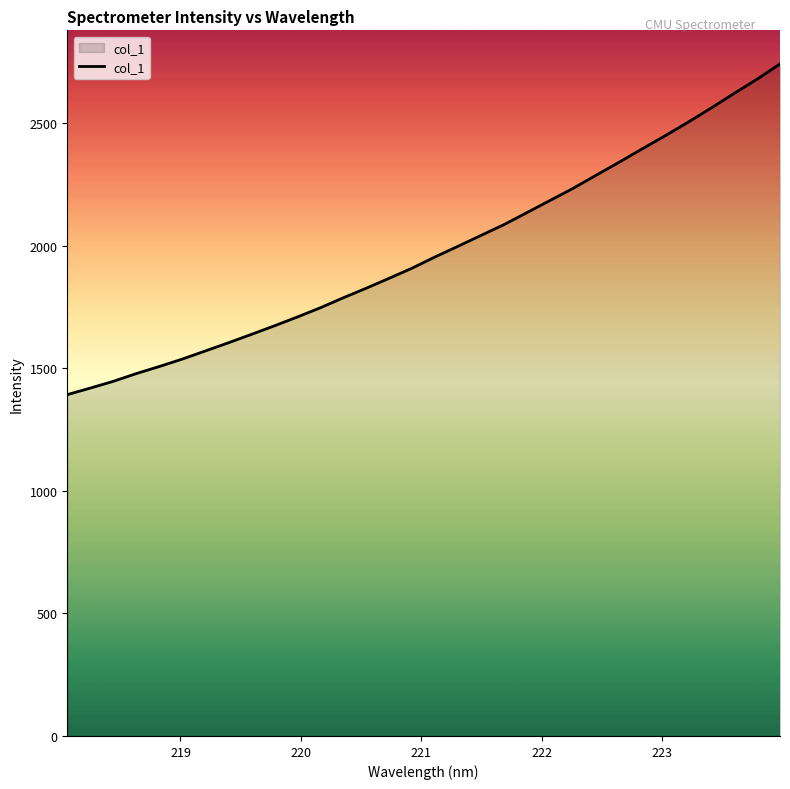

What is the sum of all values?

63322.4